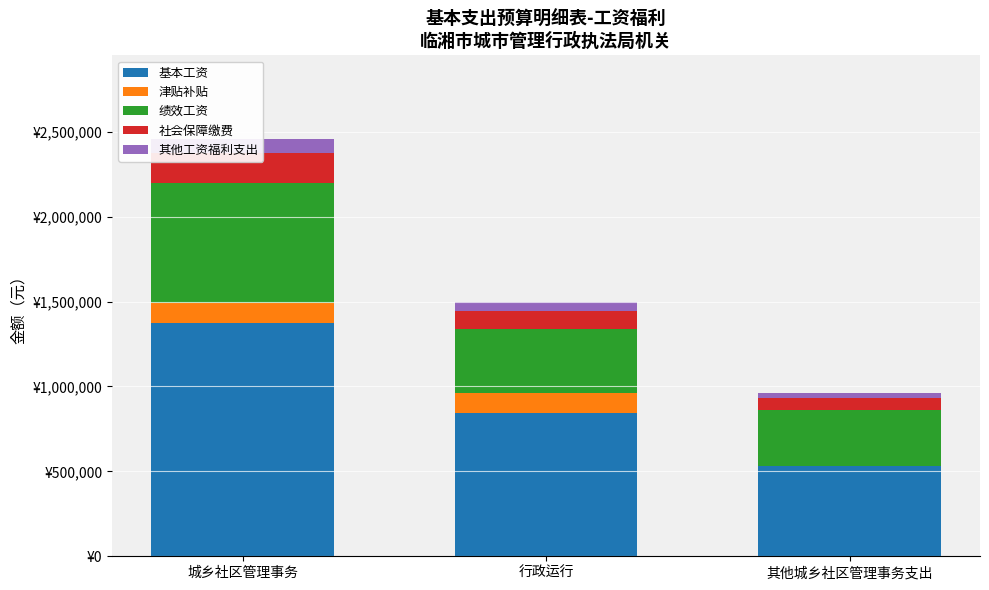

How many data points in 津贴补贴 are less than 115812?

1